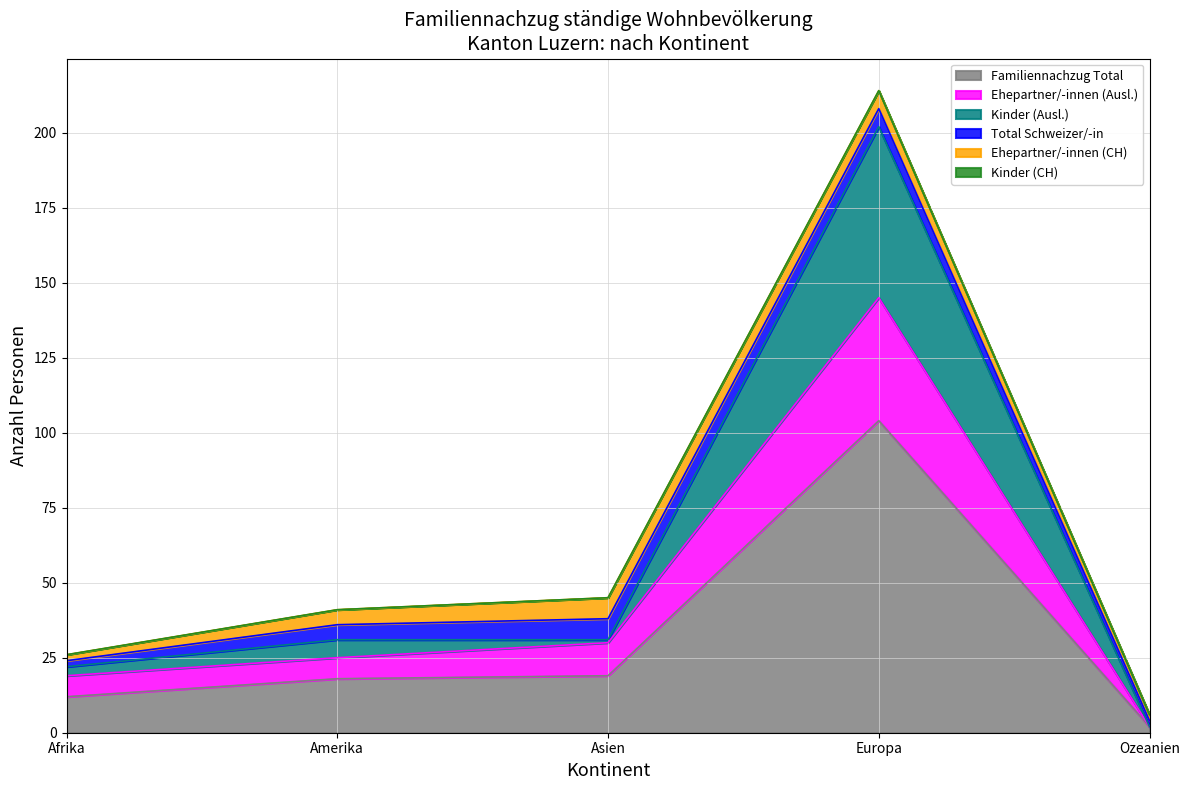

True or false: Familiennachzug Total and Kinder (Ausl.) cross at least once.

False